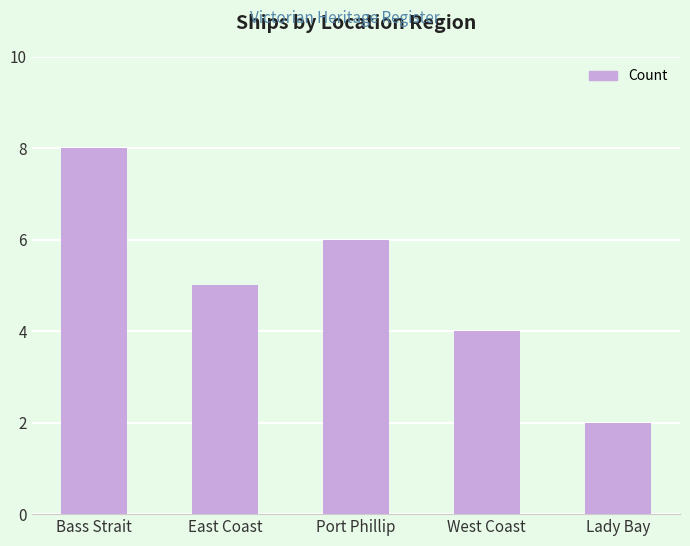

What is the label of the 4th bar from the left?

West Coast